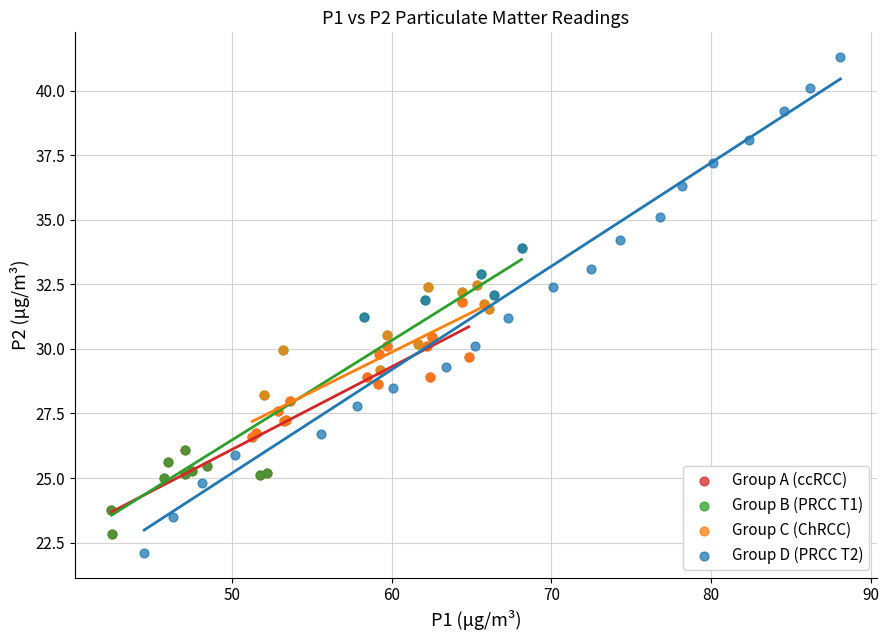

Which series has the widest spread of Y values?

Group D (PRCC T2)